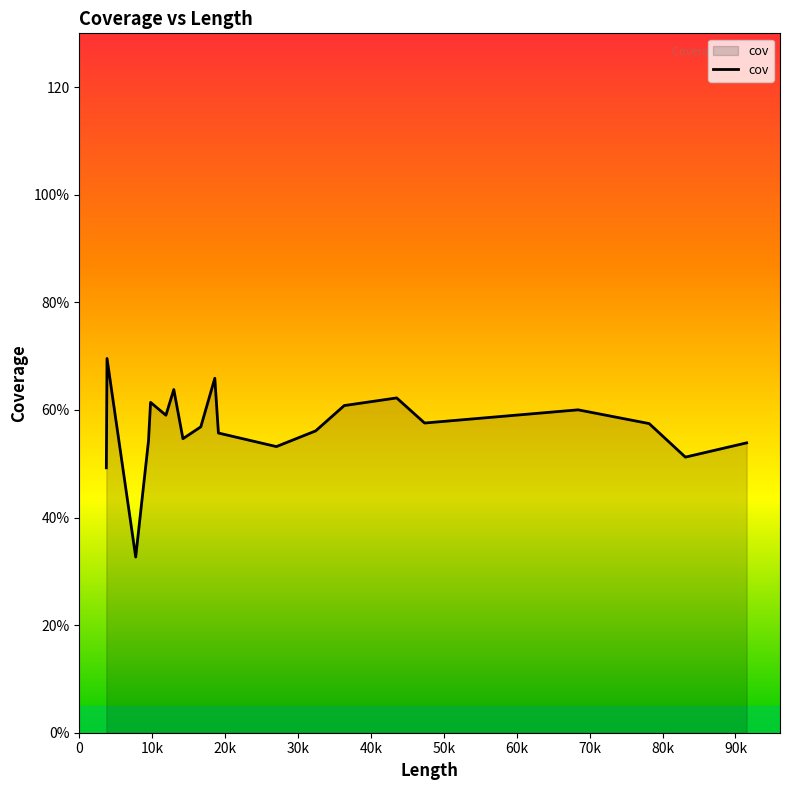

What is the greatest value displayed?

69.6